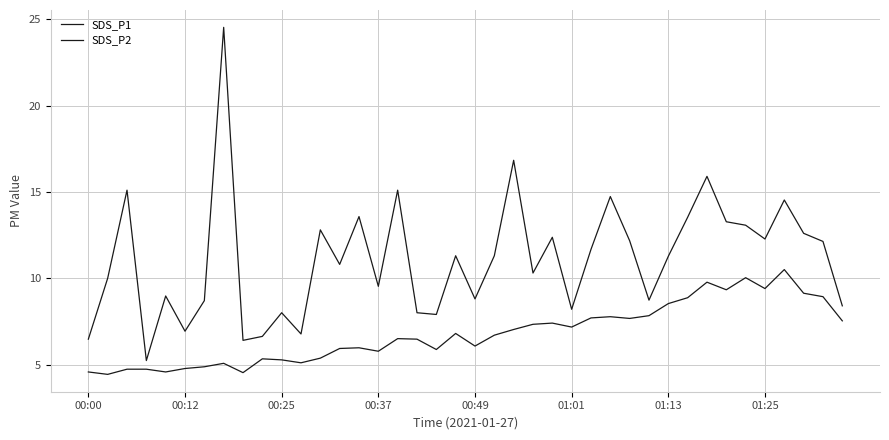

Does the chart display data point markers on the line(s)?

No